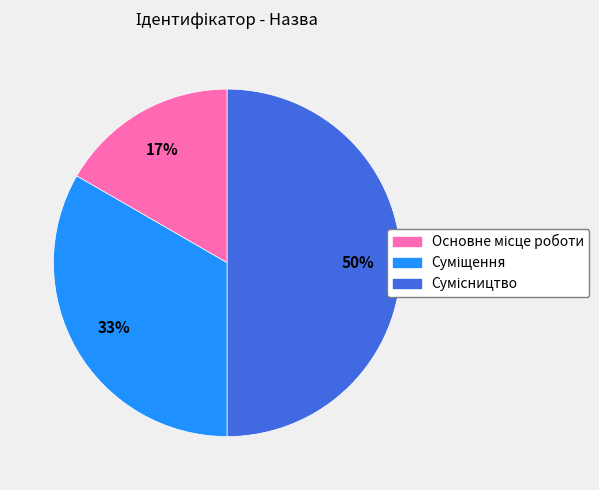

To the nearest percent, what is the difference between the largest and smallest slice percentages?

33%